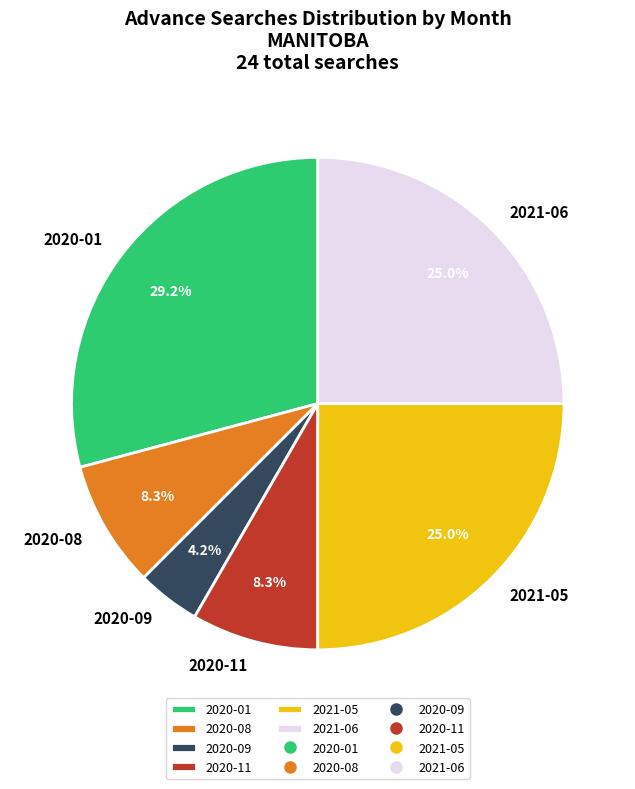

Combined, what portion of the pie is 2021-06 and 2020-01?

54.2%